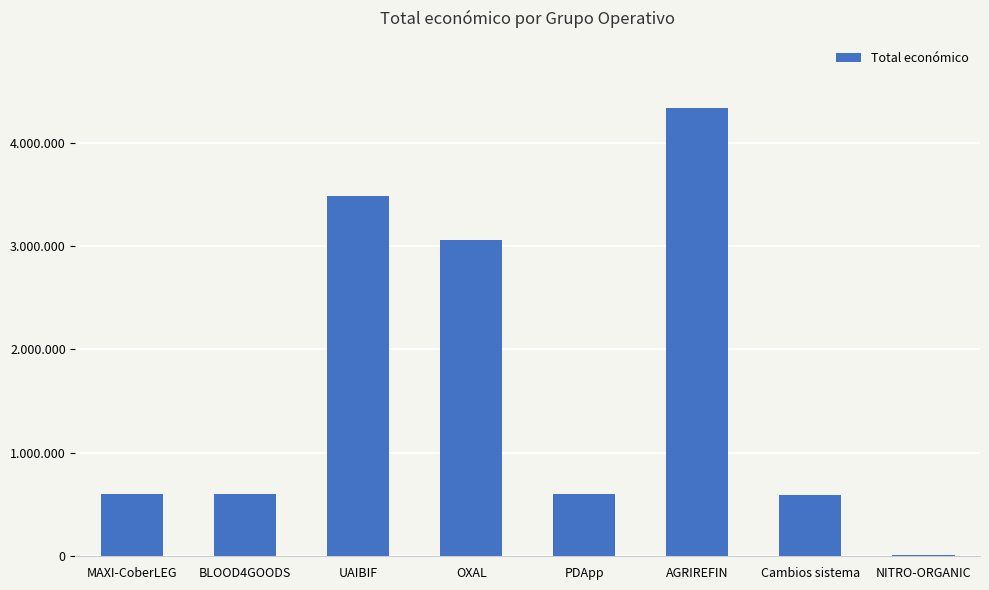

Rank the categories by value from highest to lowest.

AGRIREFIN, UAIBIF, OXAL, BLOOD4GOODS, PDApp, MAXI-CoberLEG, Cambios sistema, NITRO-ORGANIC